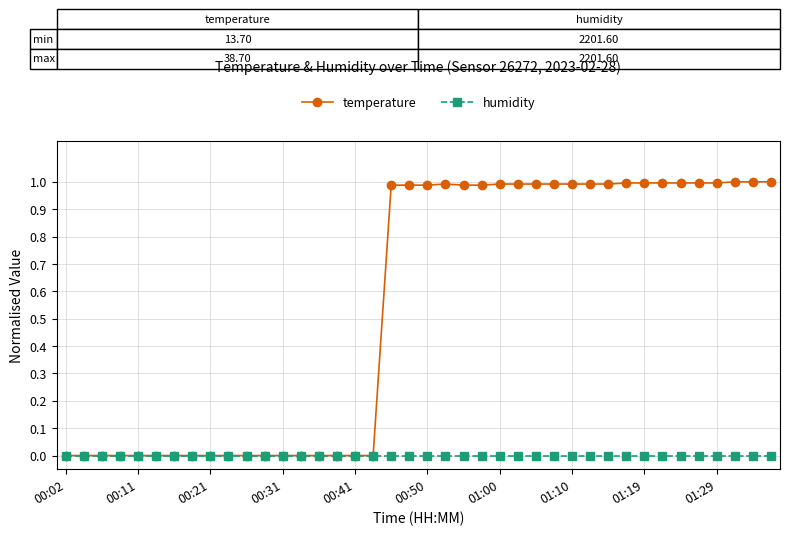

Rank the series by their average value, from highest to lowest.

temperature, humidity